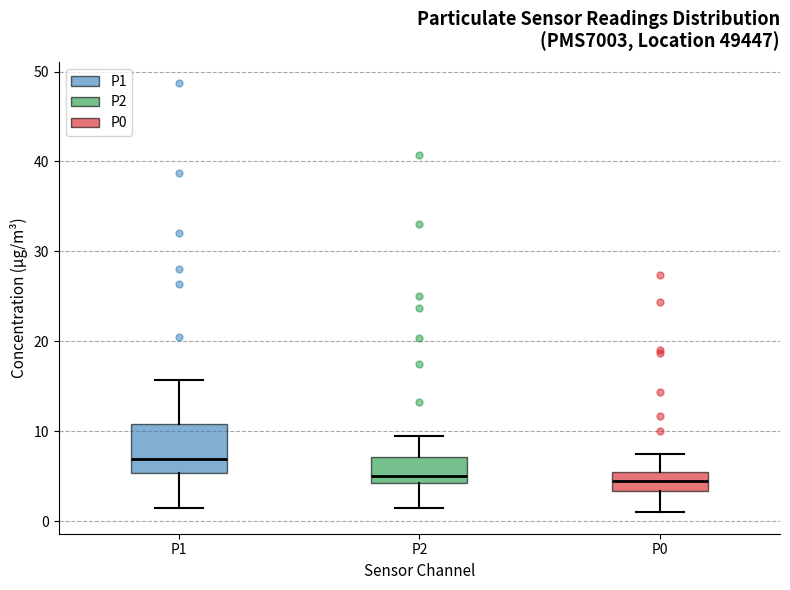

Which box has the highest median line?

P1